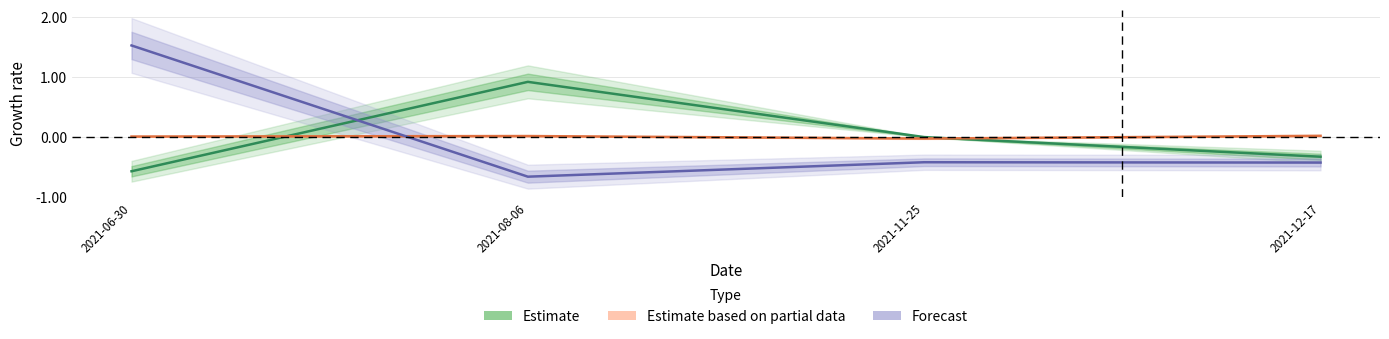

Which category has the highest value across all series?

2021-06-30